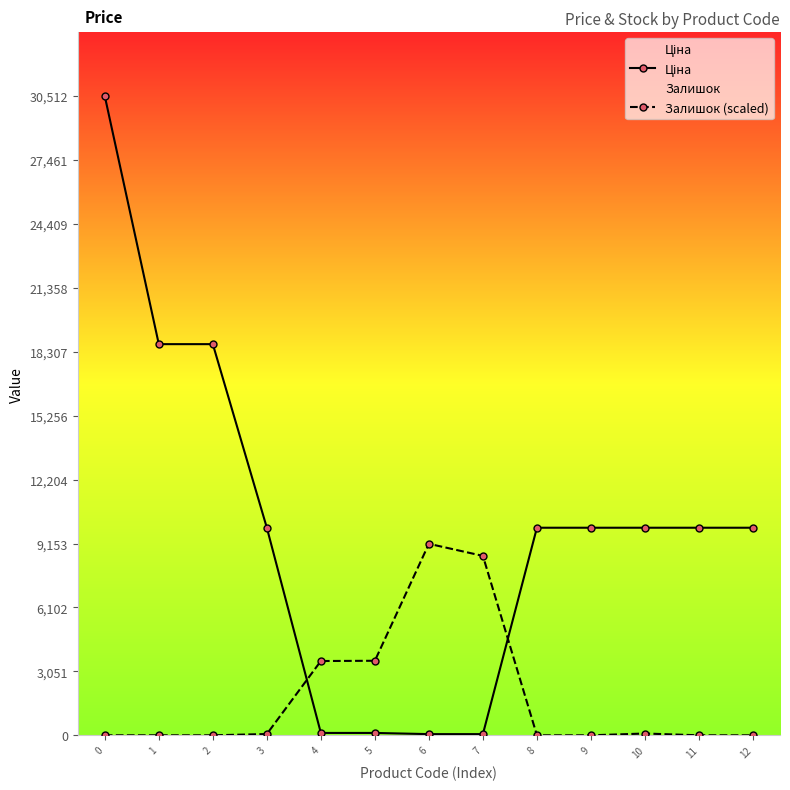

Between 0 and 7, which series saw the biggest shift?

Ціна